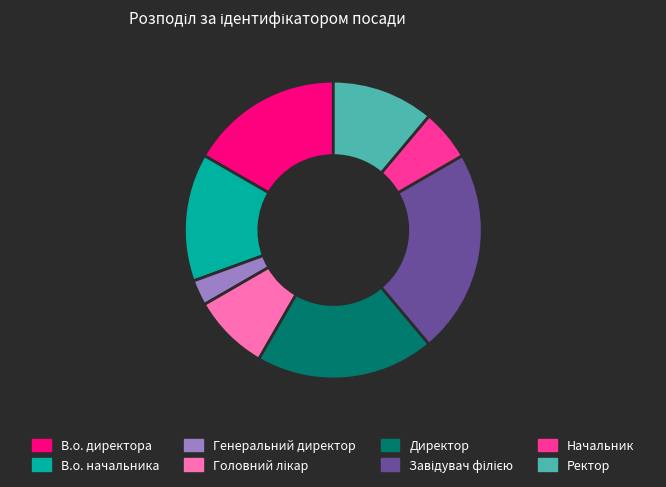

Which category has the smallest portion of the pie?

Генеральний директор